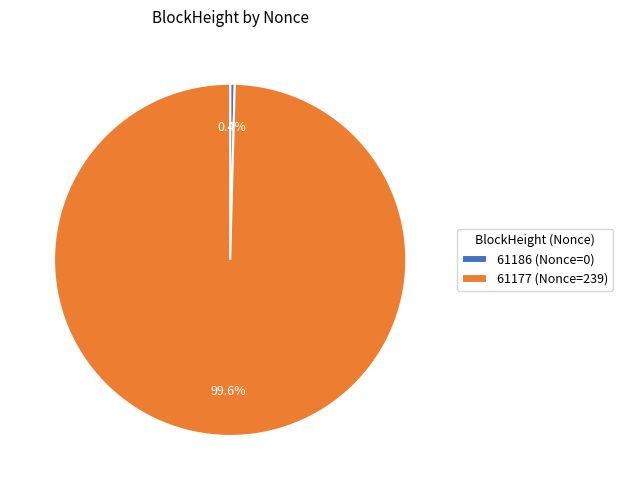

How much of the chart is everything except 61186 (Nonce=0)?

100.0%